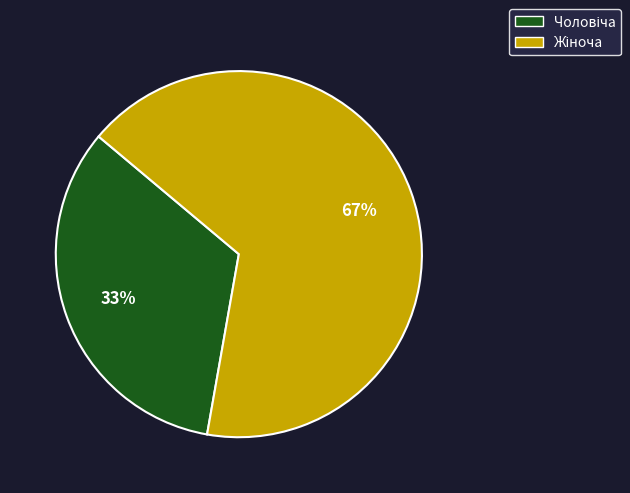

Is there a majority slice in this chart?

Yes